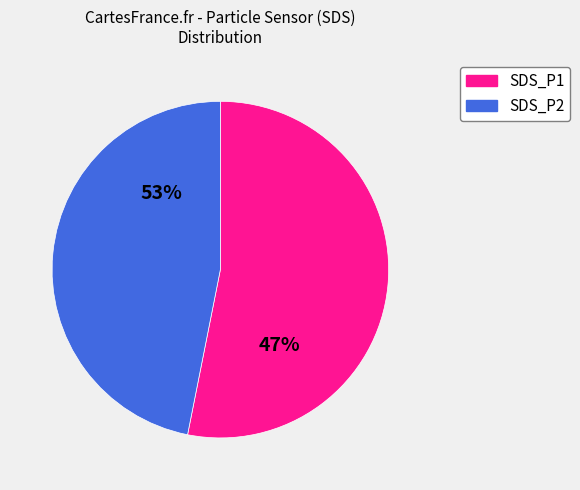

Is there any slice that represents more than half of the pie?

Yes